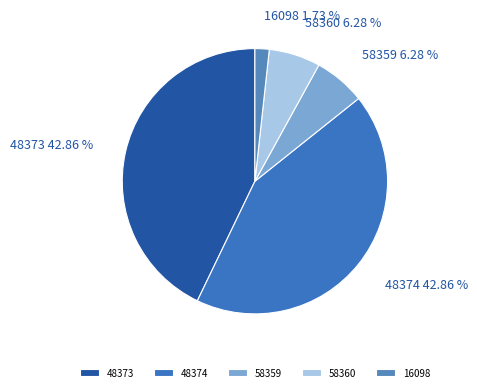

Which has a higher value, 58360 or 48373?

48373